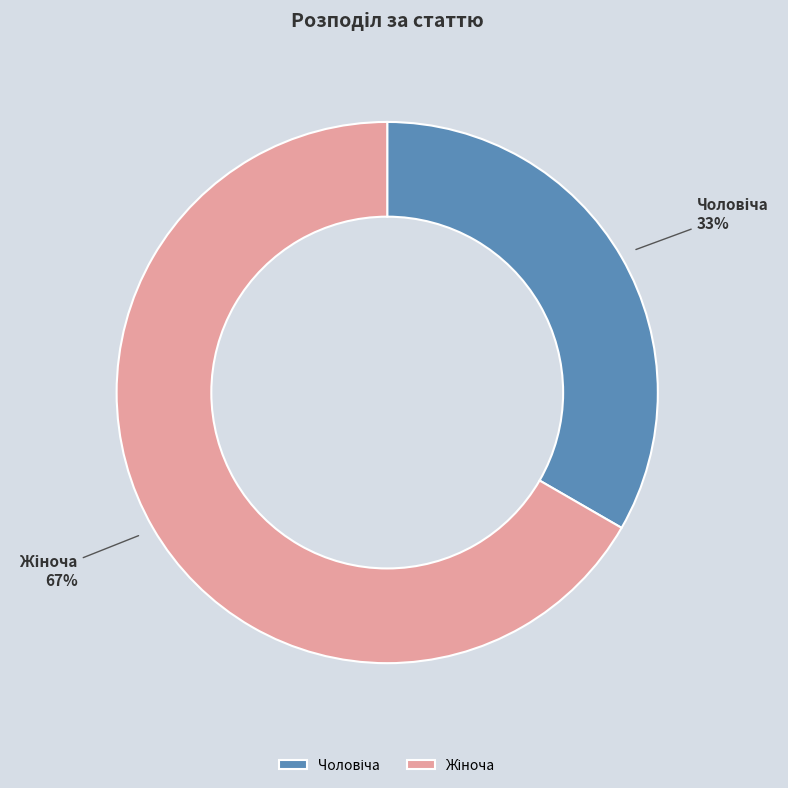

To the nearest percent, what is the average slice percentage?

50%